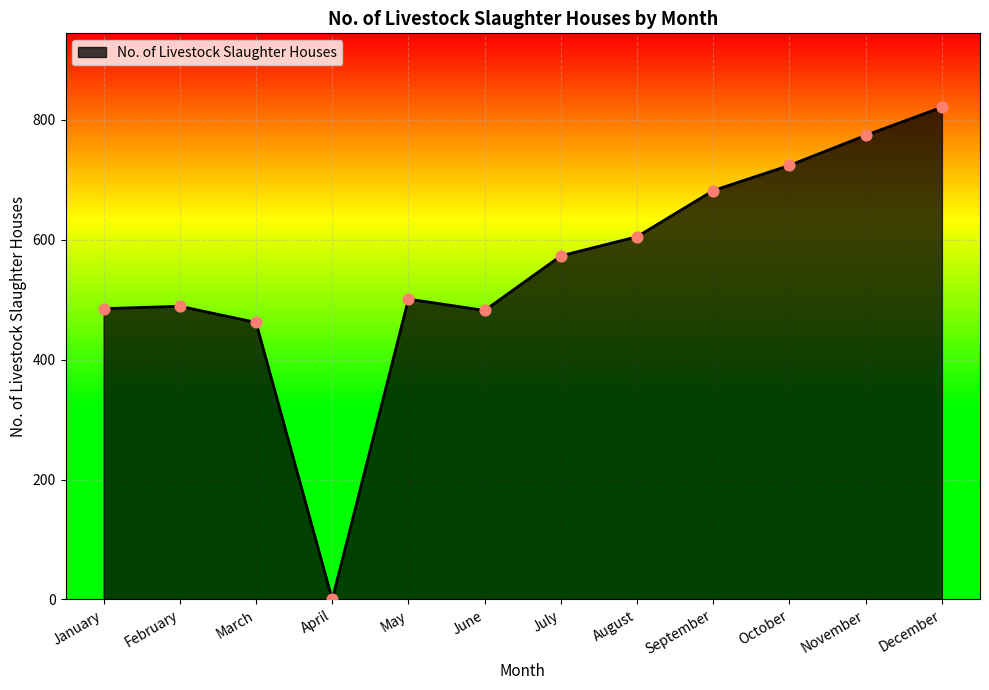

Which has a higher value, July or January?

July